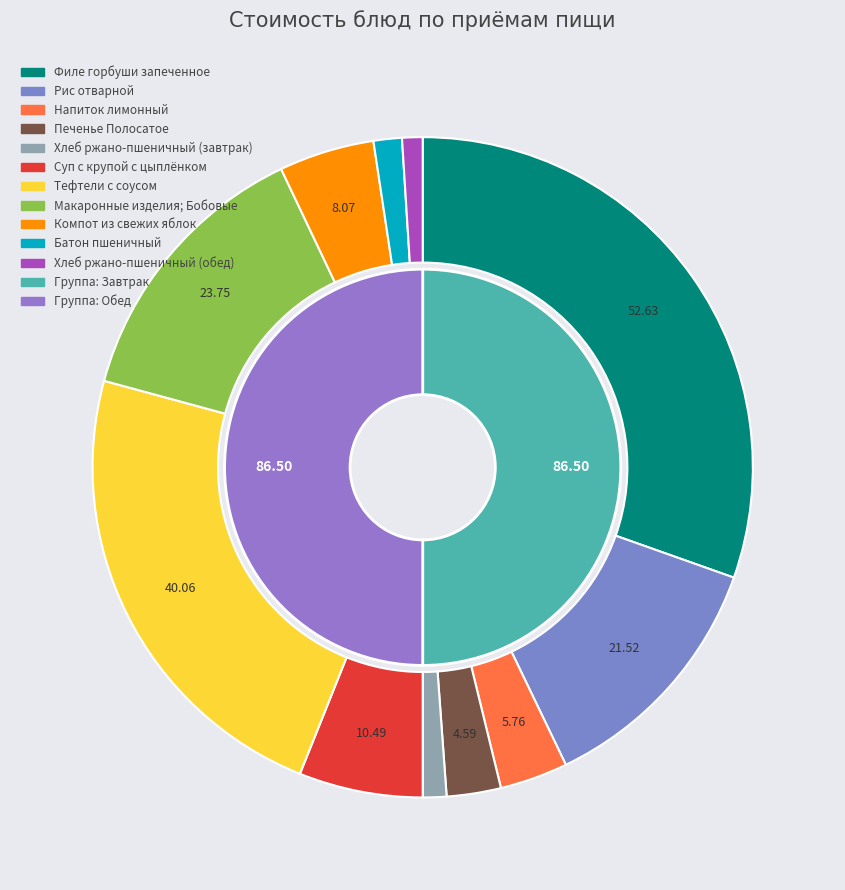

Count the number of slices in the pie.

11